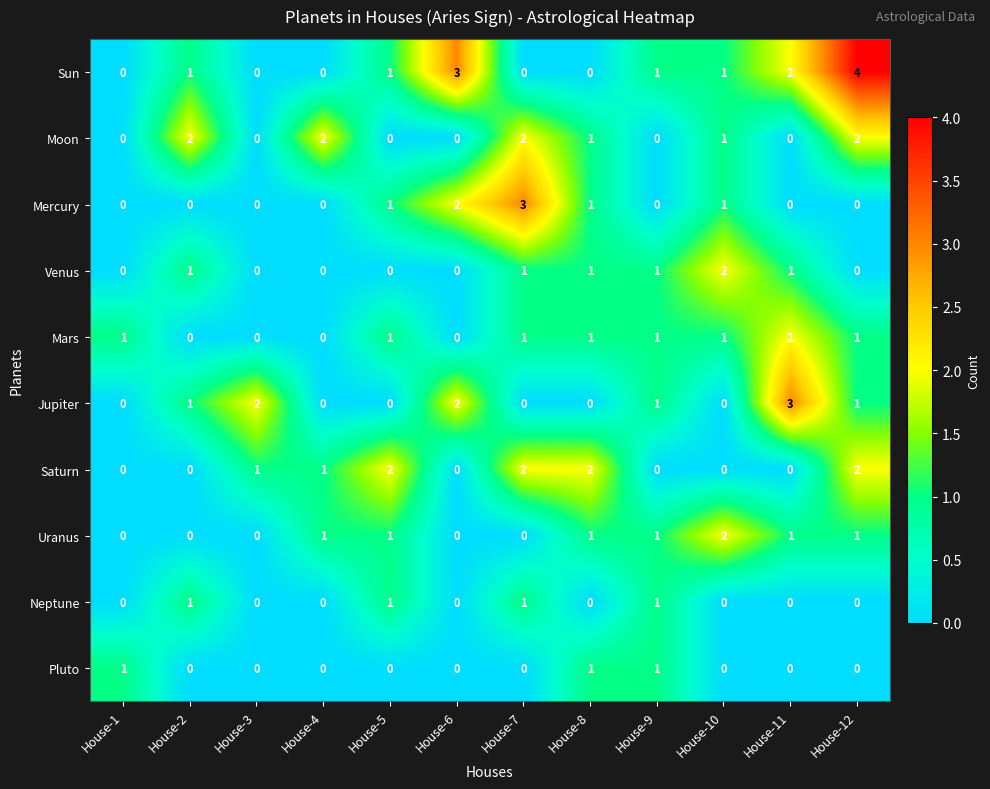

What is the sum of all Moon values?

10